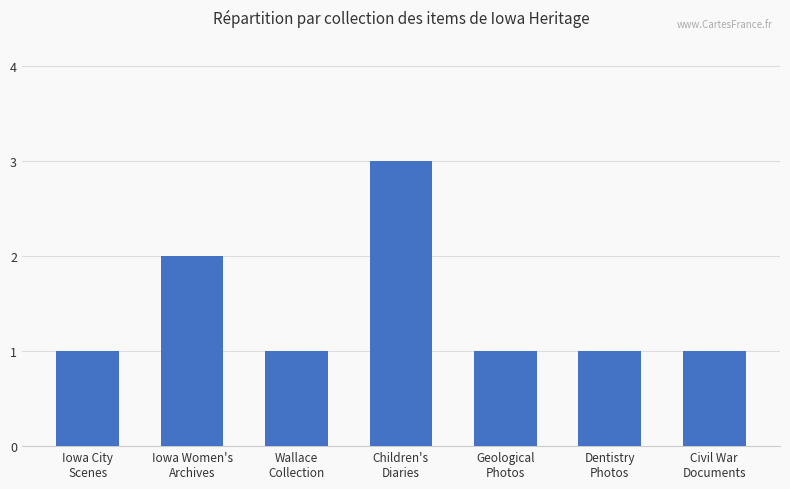

What is the smallest value displayed?

1